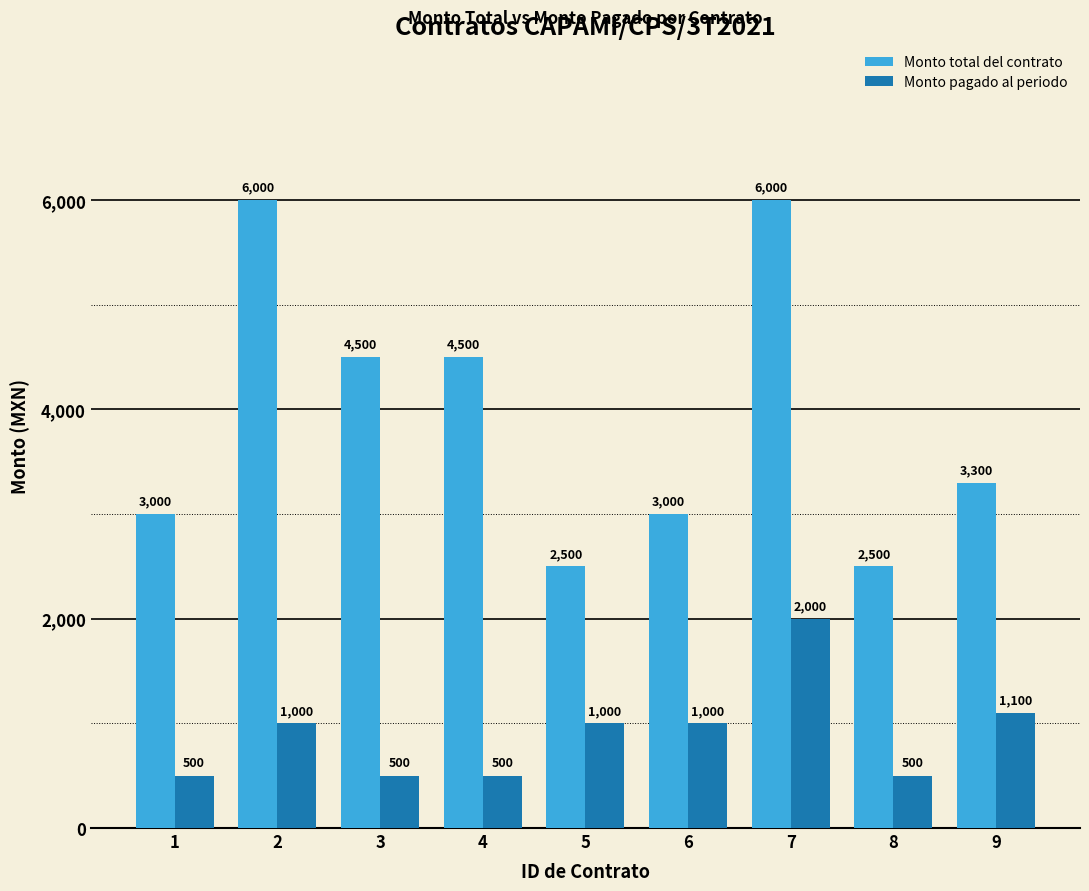

Reading left to right, what are all the values shown in this chart?

Monto total del contrato: 1=3000	2=6000	3=4500	4=4500	5=2500	6=3000	7=6000	8=2500	9=3300
Monto pagado al periodo: 1=500	2=1000	3=500	4=500	5=1000	6=1000	7=2000	8=500	9=1100